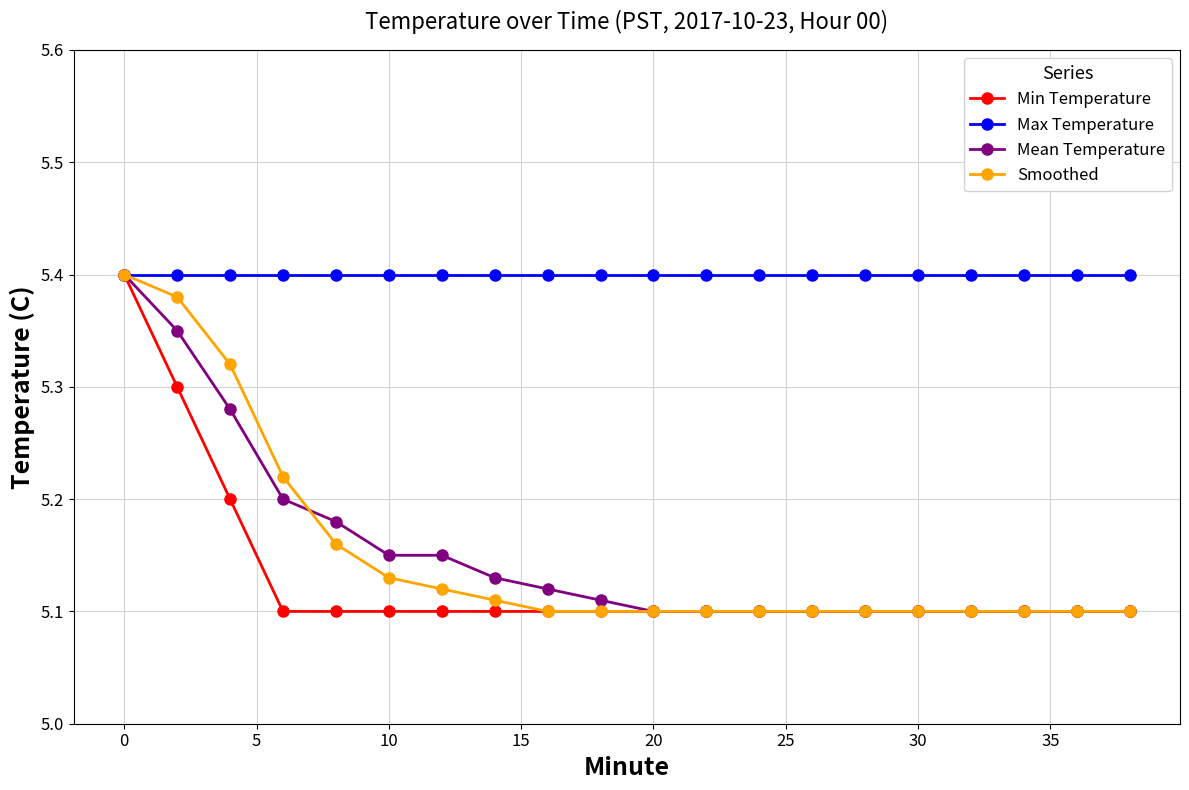

Which series has the largest total across all categories?

Max Temperature